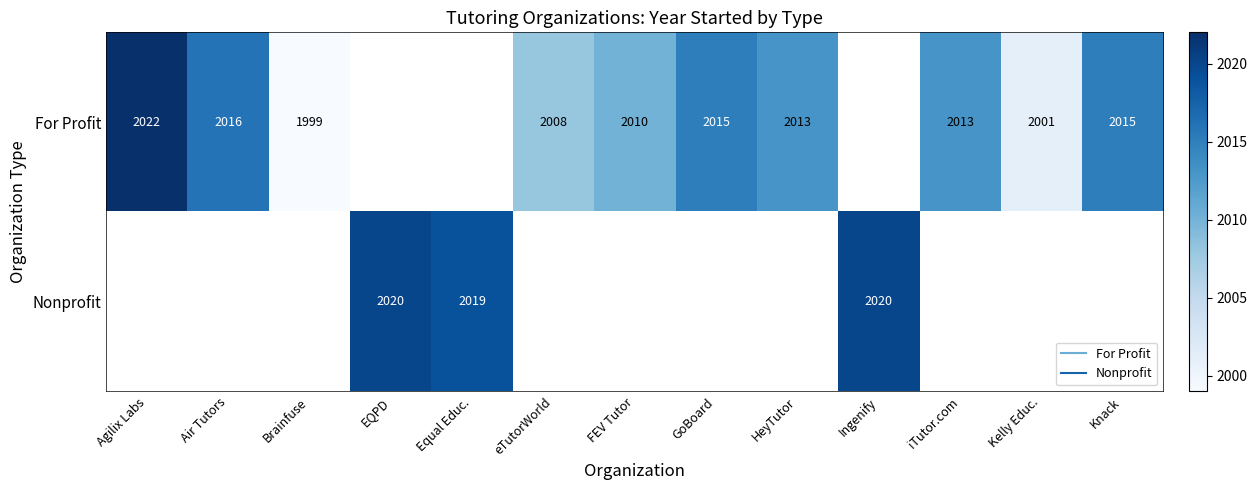

List the series in order of their overall mean, lowest first.

For Profit, Nonprofit